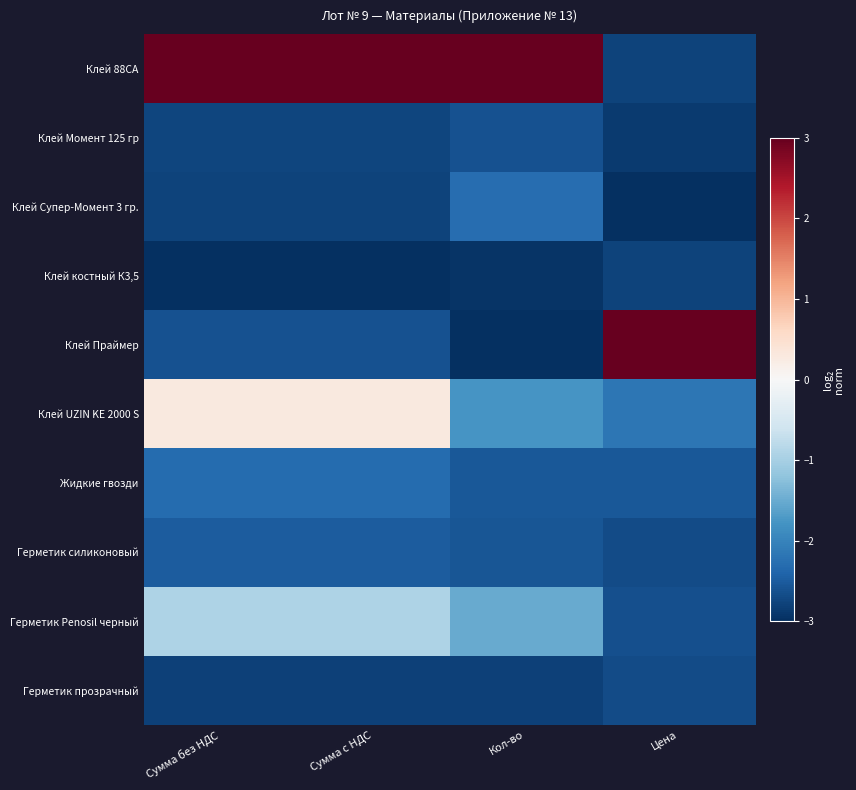

Between Сумма без НДС and Сумма с НДС, which series saw the biggest shift?

Клей 88СА